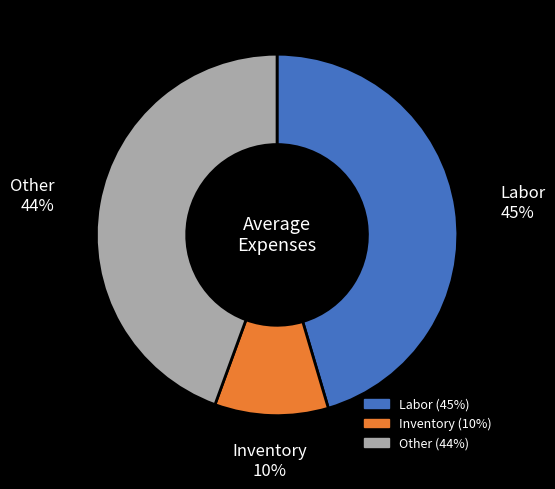

To the nearest percent, what is the average slice percentage?

33%